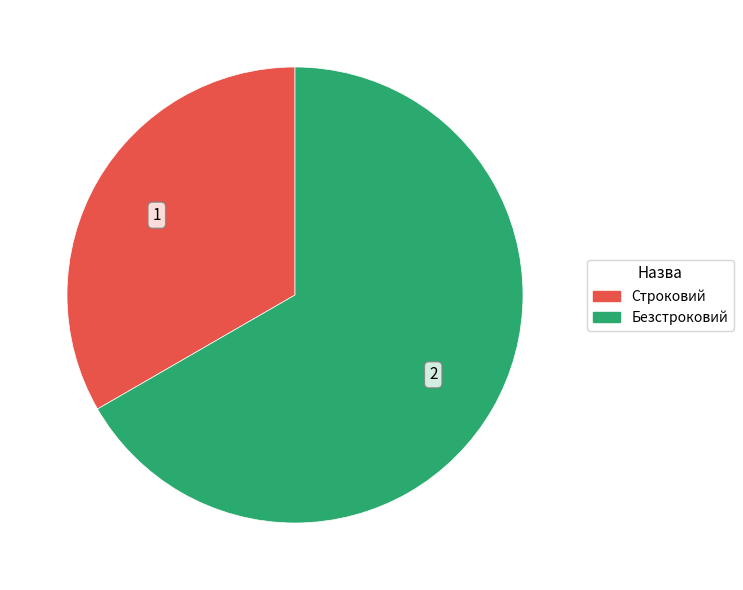

True or false: Строковий accounts for 33% of the total.

True